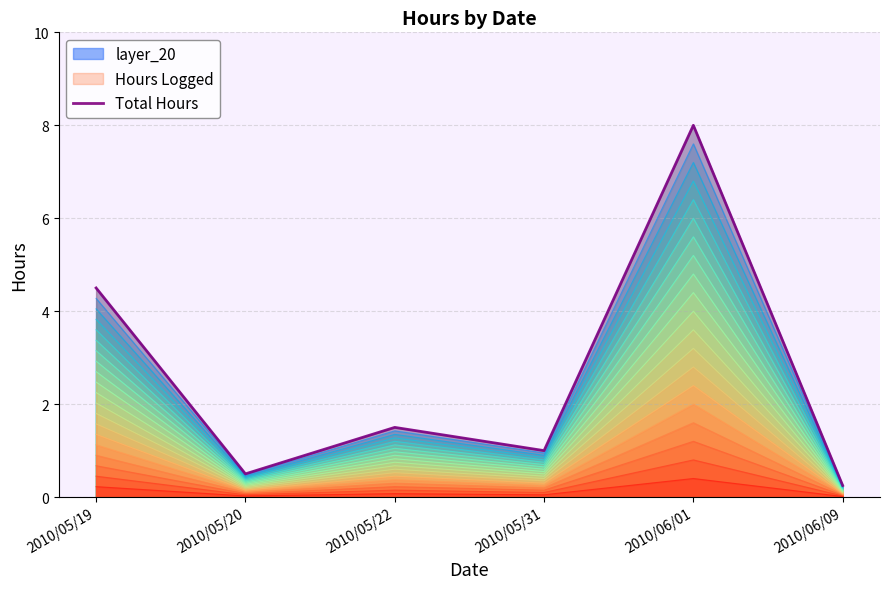

List the labels in order of value, largest first.

2010/06/01, 2010/05/19, 2010/05/22, 2010/05/31, 2010/05/20, 2010/06/09